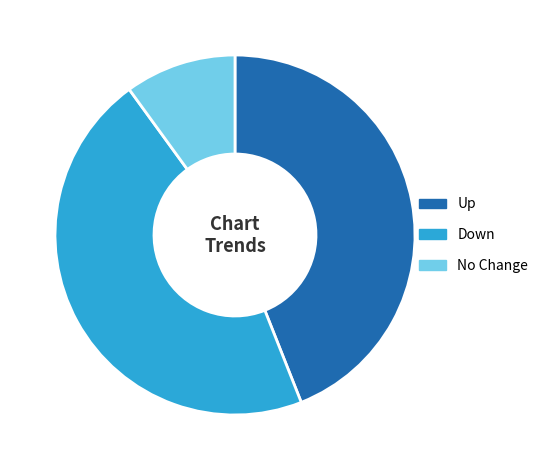

Do Down and No Change together represent more than half of the pie?

Yes